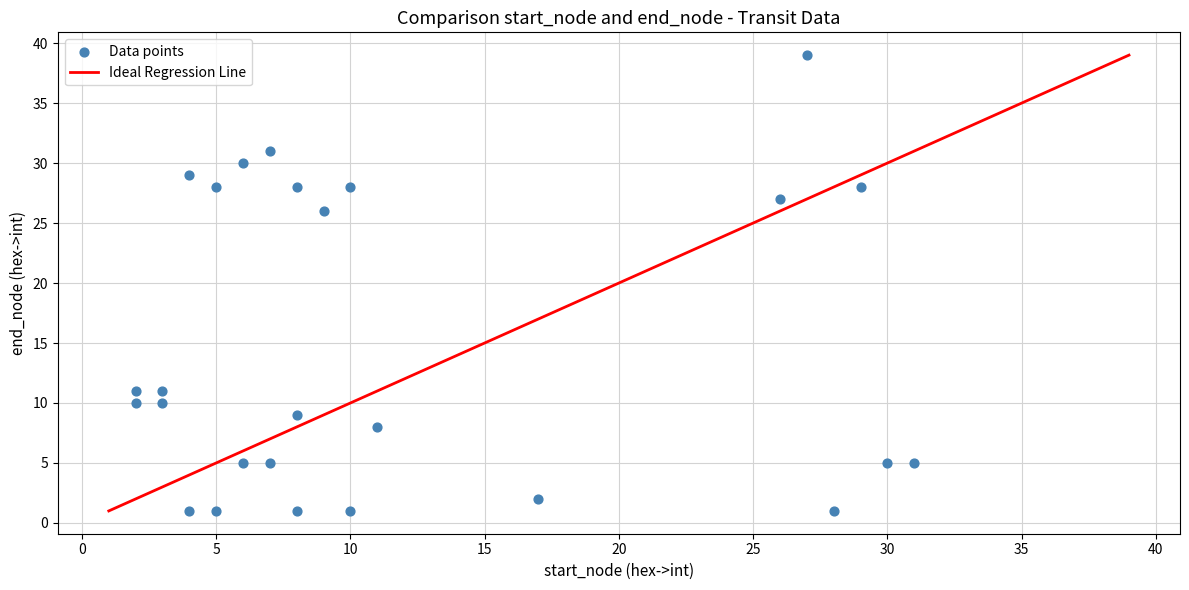

What is the range of X values (max minus min)?

29